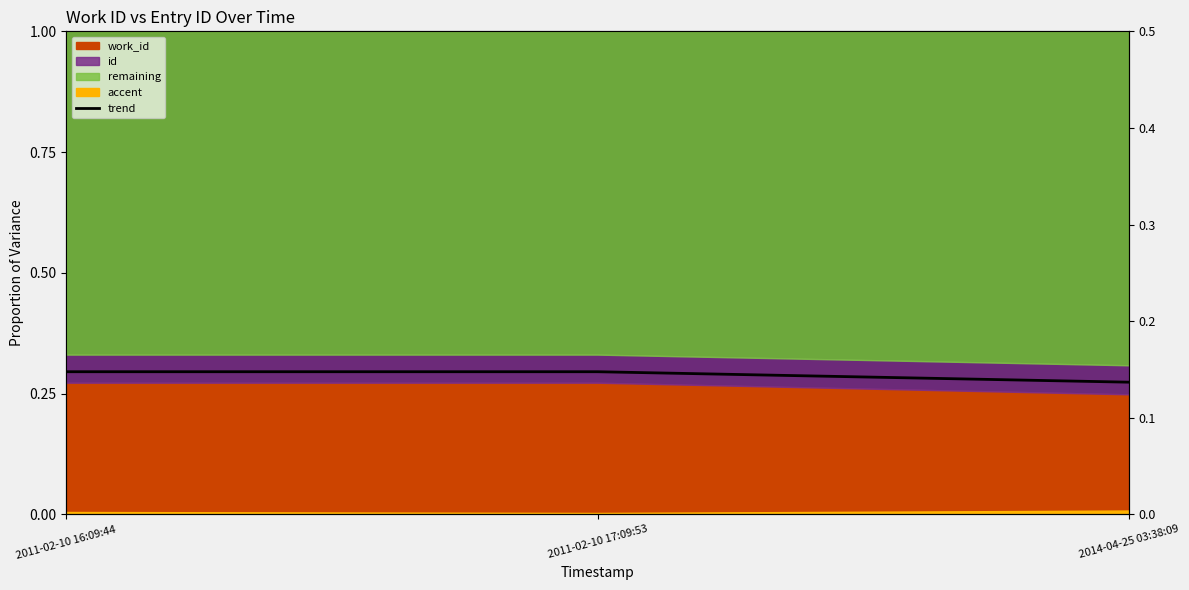

Is it true that the value at 2011-02-10 17:09:53 is 0.4?

False